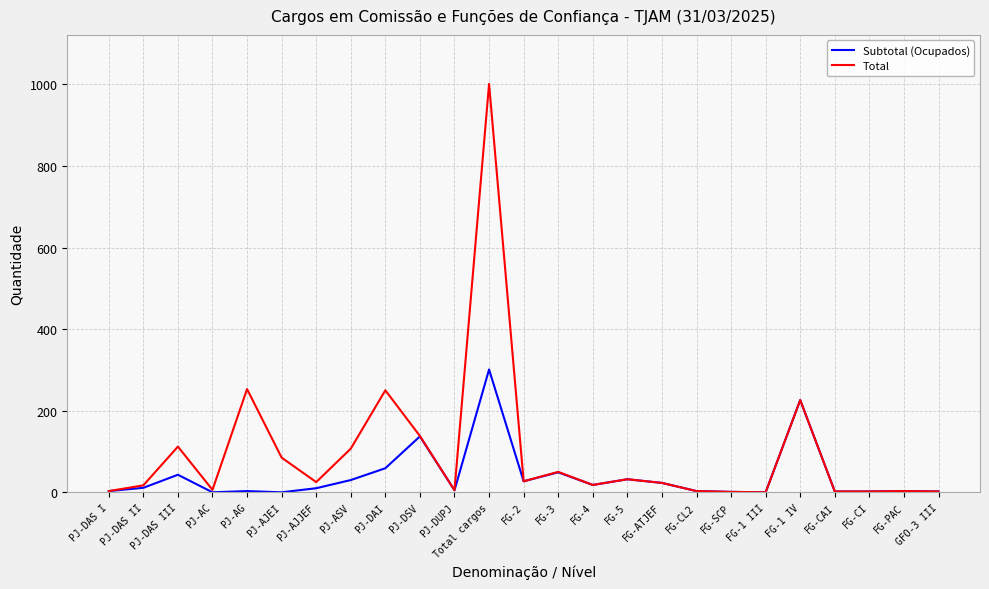

What is the highest value of the Total series?

1001